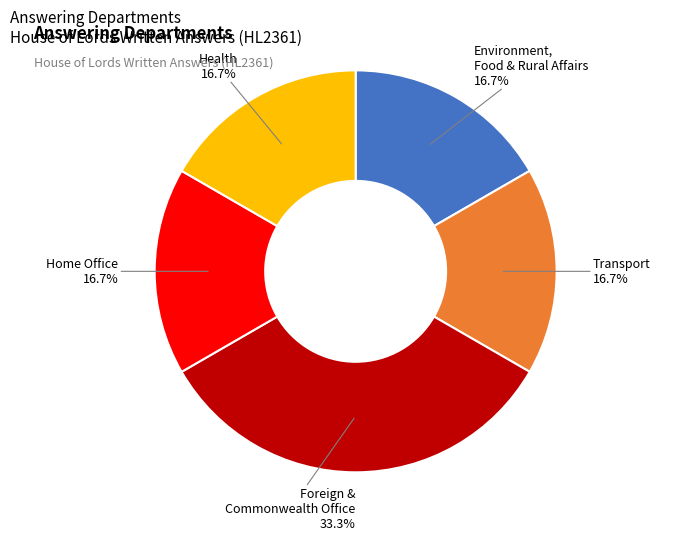

What is the total percentage of Foreign & Commonwealth Office and Health?

50.0%